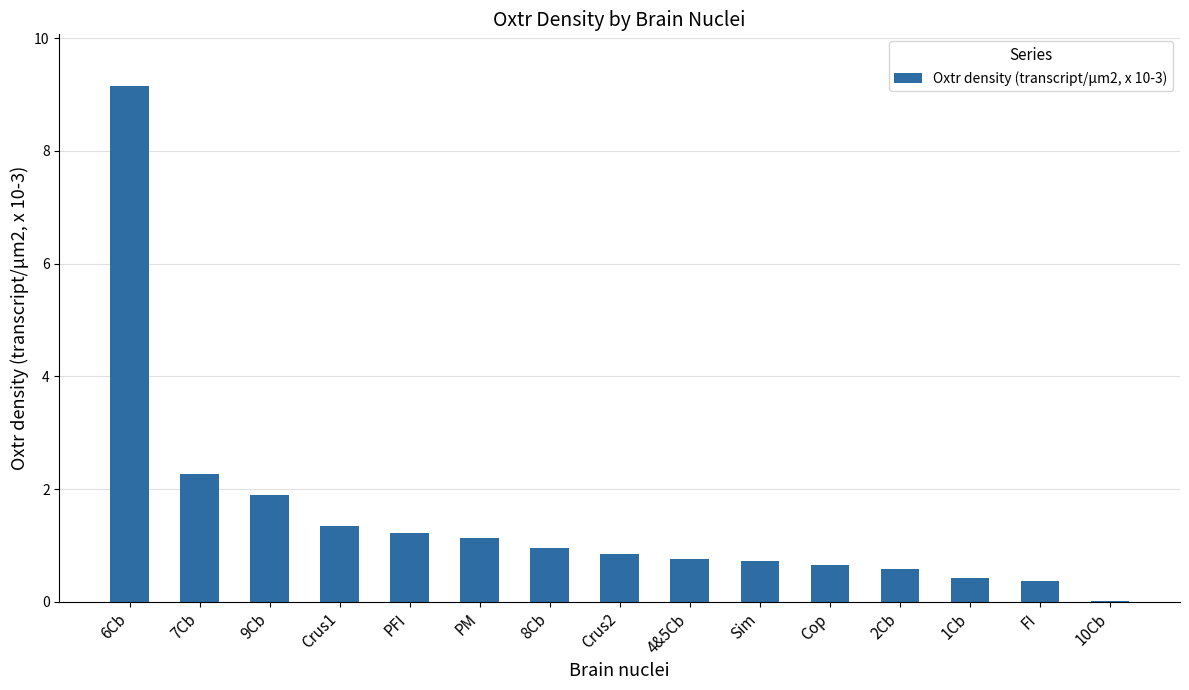

What is the maximum value shown in the chart?

9.2